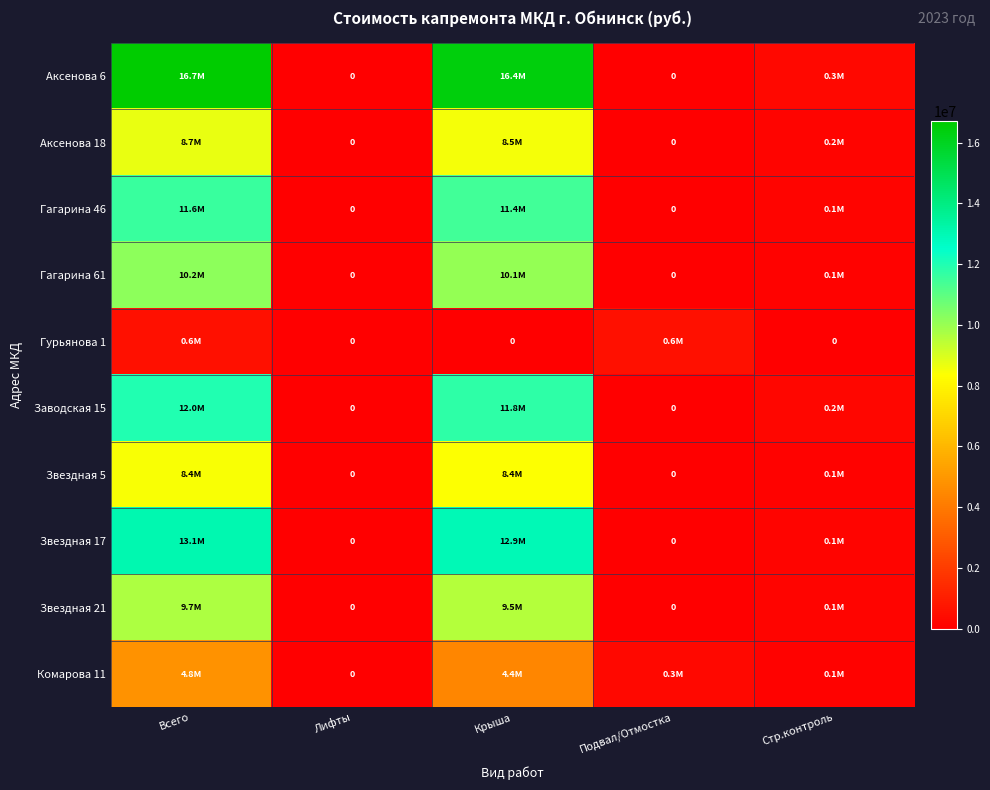

What is the total value across all series at Всего?

95720331.2